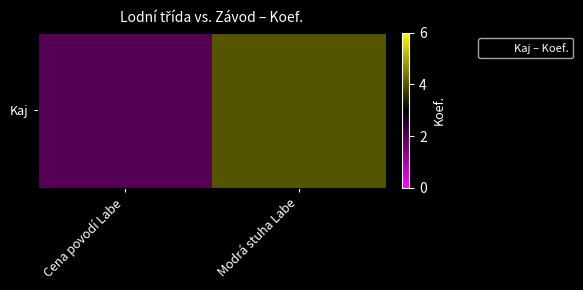

At which category does the chart reach its peak across all series?

Modrá stuha Labe